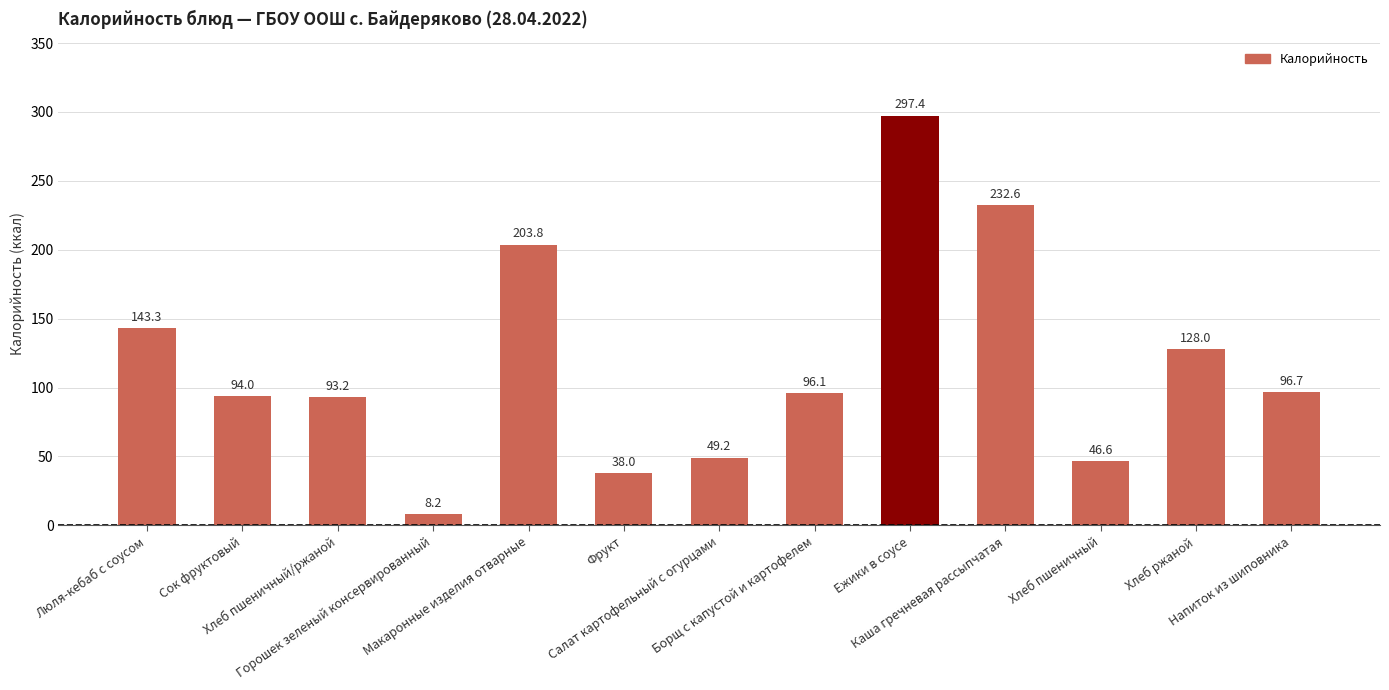

Rank the categories by value from highest to lowest.

Ежики в соусе, Каша гречневая рассыпчатая, Макаронные изделия отварные, Люля-кебаб с соусом, Хлеб ржаной, Напиток из шиповника, Борщ с капустой и картофелем, Сок фруктовый, Хлеб пшеничный/ржаной, Салат картофельный с огурцами, Хлеб пшеничный, Фрукт, Горошек зеленый консервированный